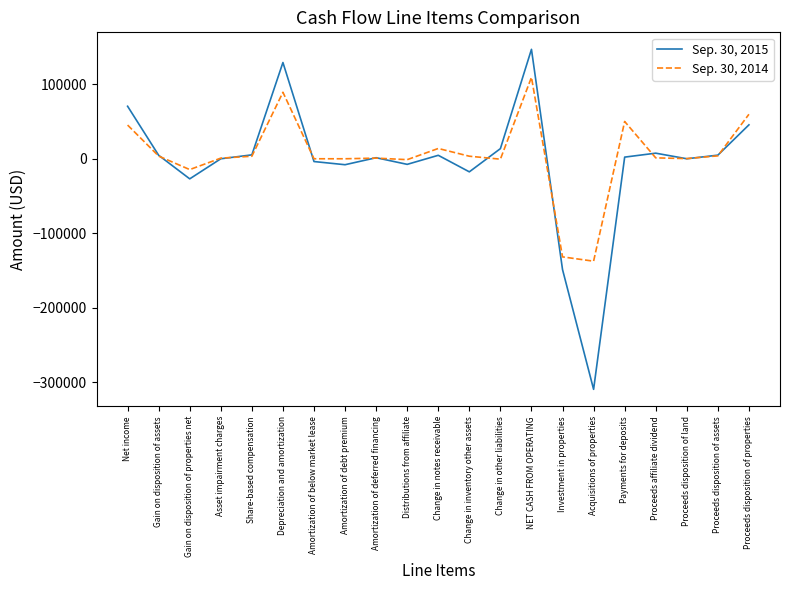

Where is Sep. 30, 2014 nearest to the value -14058?

Gain on disposition of properties net